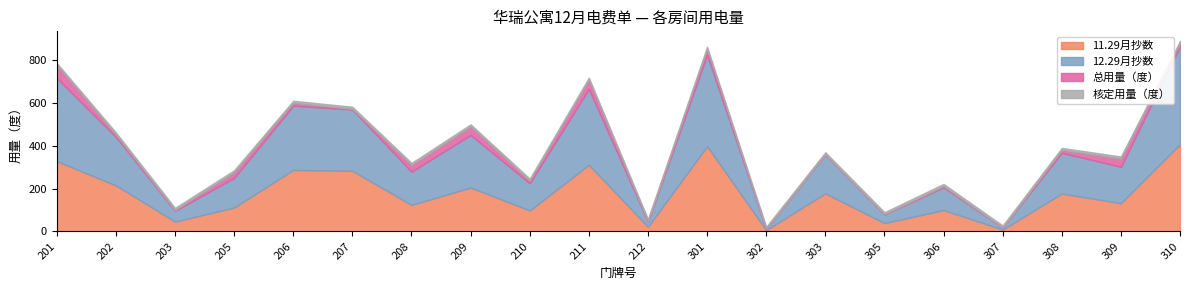

Does the chart have visible grid lines?

No